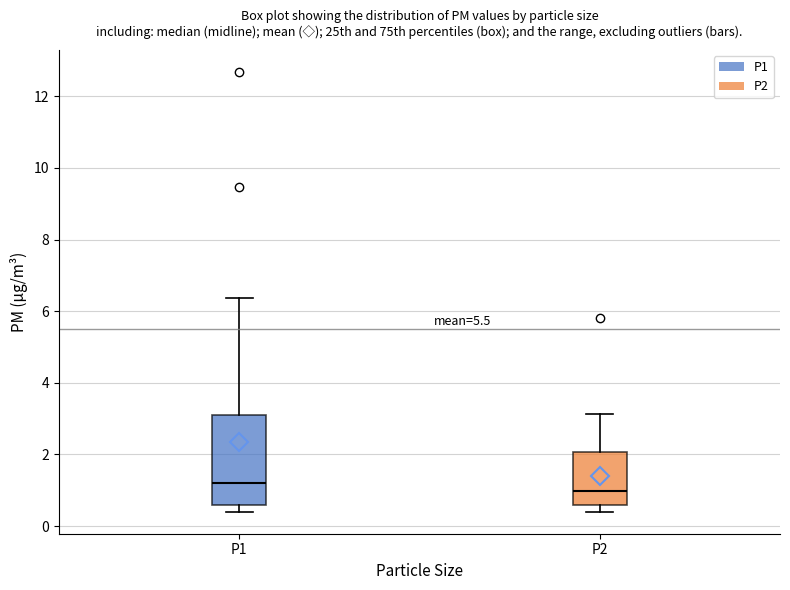

Which box has the highest median line?

P1